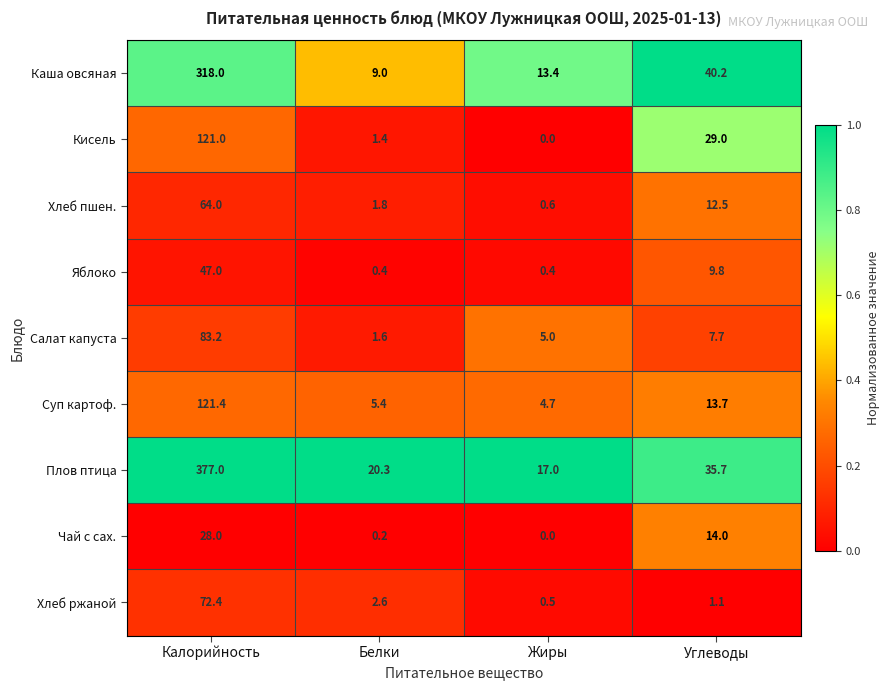

What is the difference between the Хлеб ржаной values at Калорийность and Углеводы?

71.3